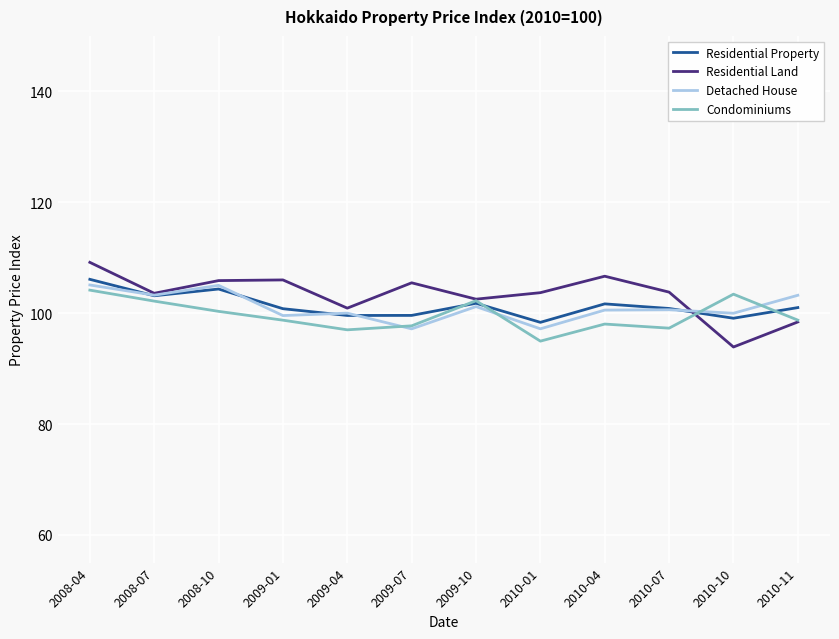

Is the value of Residential Land at 2009-01 greater than the value of Detached House at 2009-04?

Yes